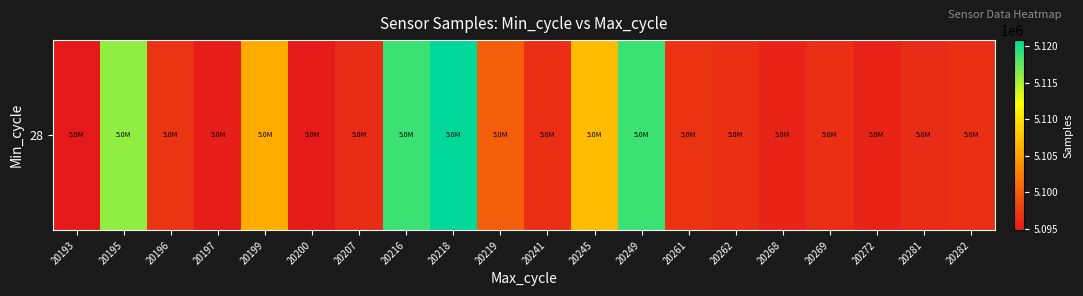

Which label corresponds to the largest value in the chart?

20218